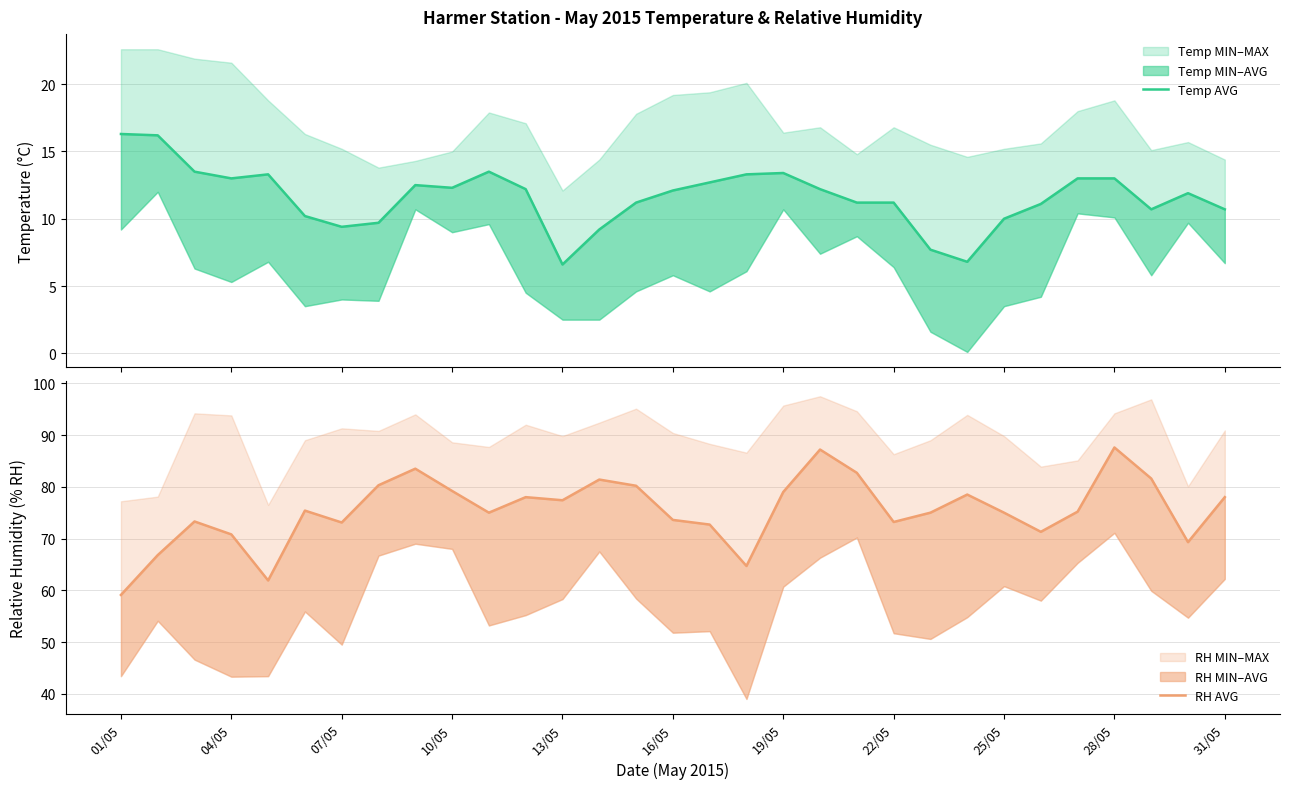

What is the highest value of the RH AVG series?

87.6